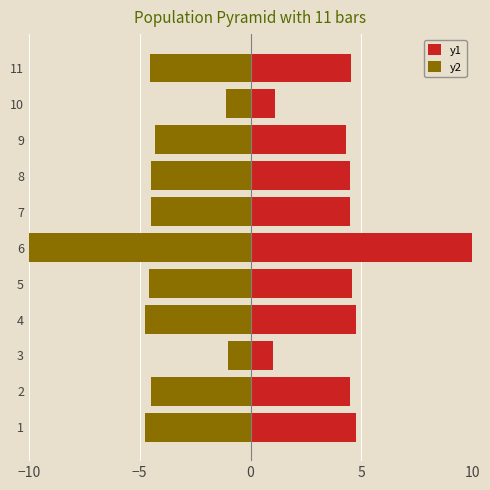

The y1 series shows 4.5 at 8. True or false?

True